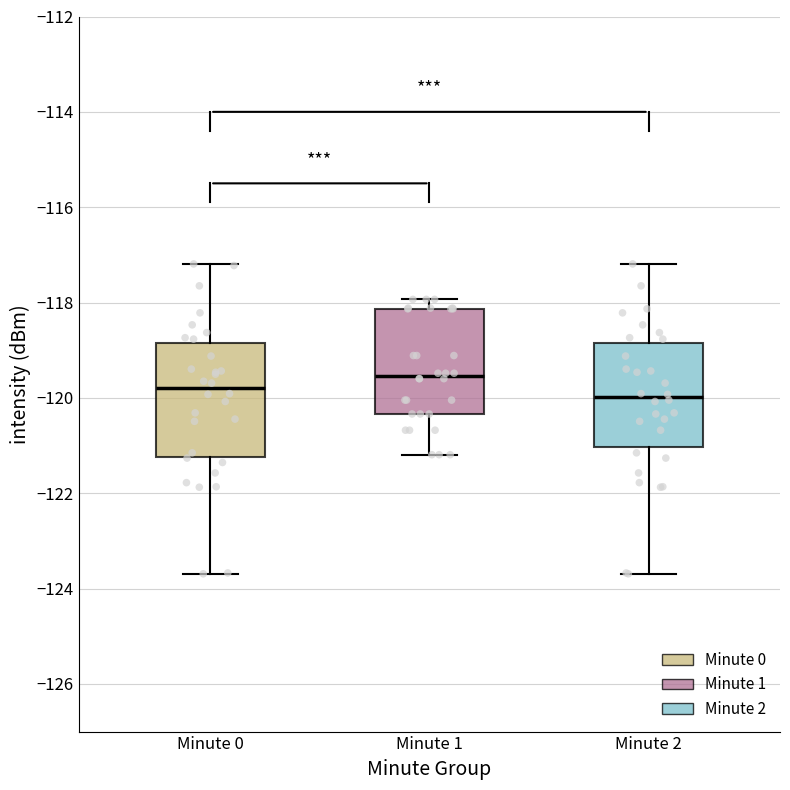

Reading left to right, read every box against the y-axis: the position of its median line, the range the box covers, and the ends of its whiskers. The values are not printed on the chart, so give them approximately, as read against the axis.

Minute 0: median -119.8, box -121.2 to -118.8, whiskers -123.6 to -117.2
Minute 1: median -119.6, box -120.4 to -118.2, whiskers -121.2 to -118.0
Minute 2: median -120.0, box -121.0 to -118.8, whiskers -123.6 to -117.2